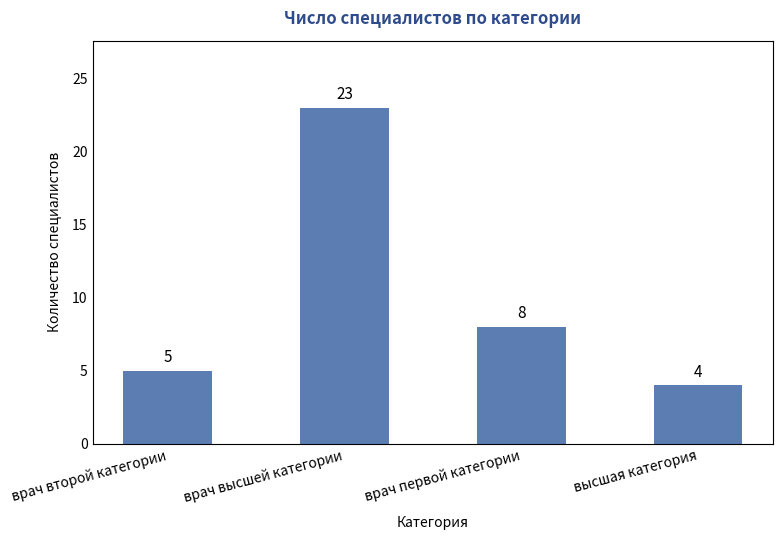

List the labels in order of value, smallest first.

высшая категория, врач второй категории, врач первой категории, врач высшей категории